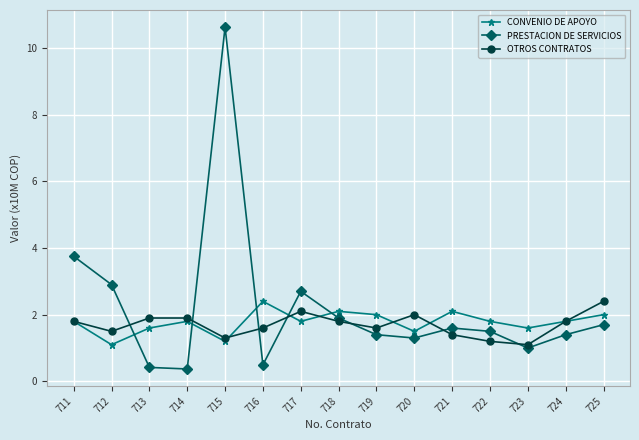

True or false: CONVENIO DE APOYO has more than 2 interior local peaks.

True